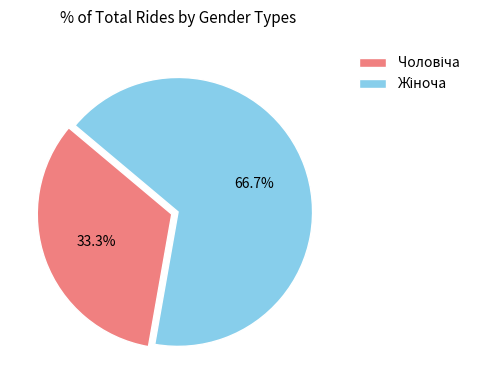

Count the number of slices in the pie.

2